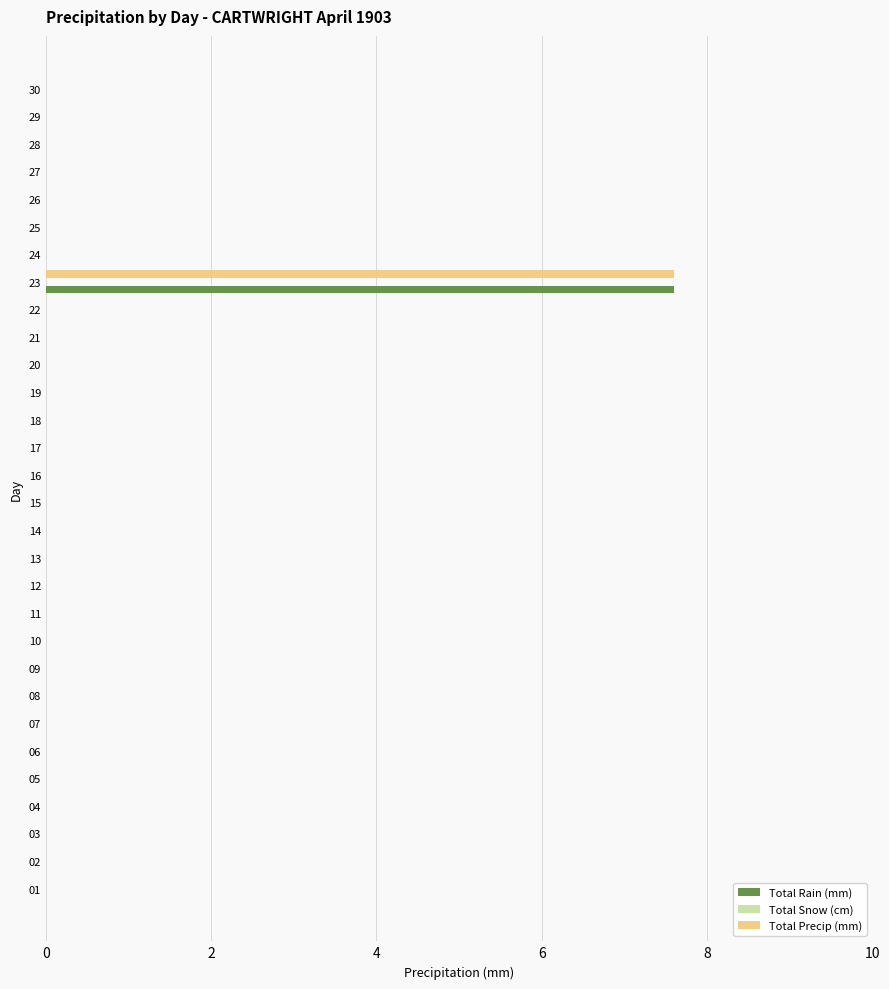

Is it true that Total Precip (mm) equals 3.9 at 10?

False